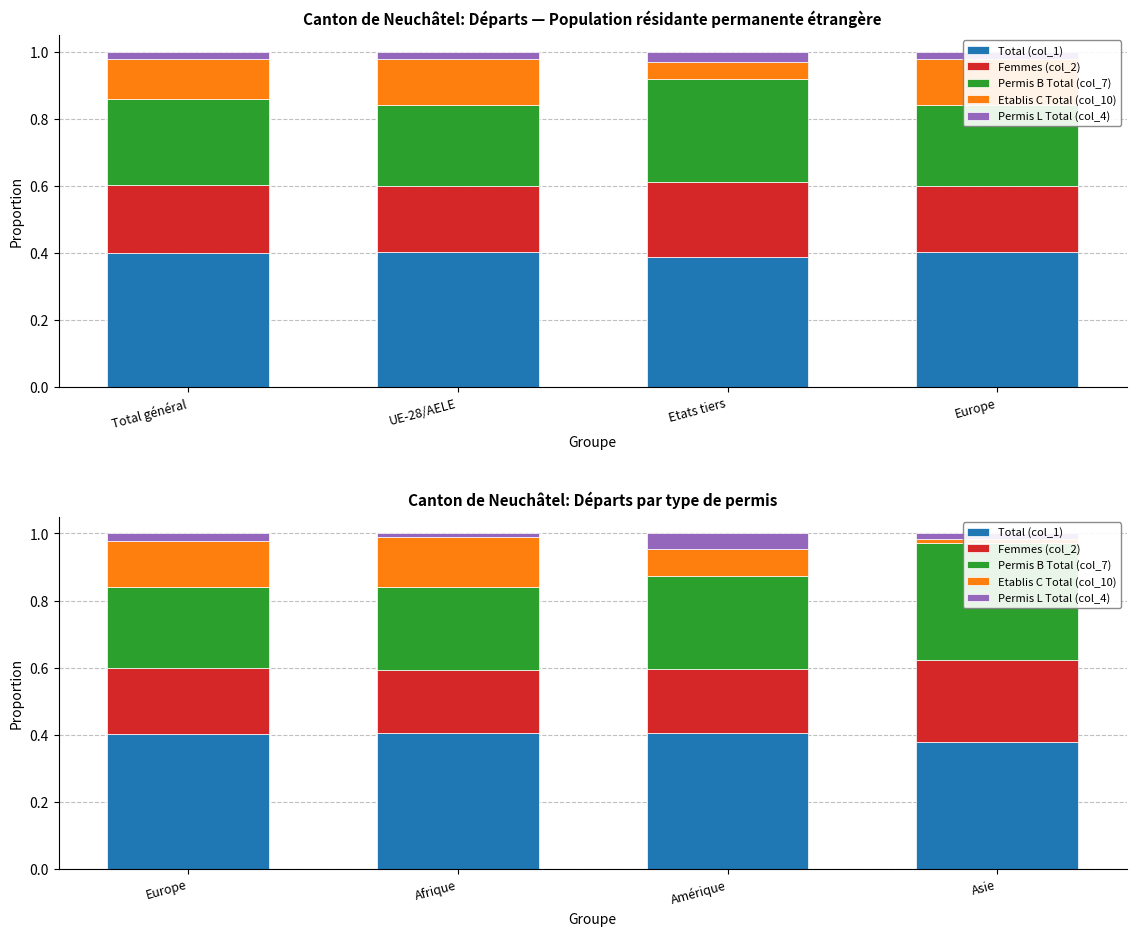

Which series has the widest spread of values?

Etablis C Total (col_10)